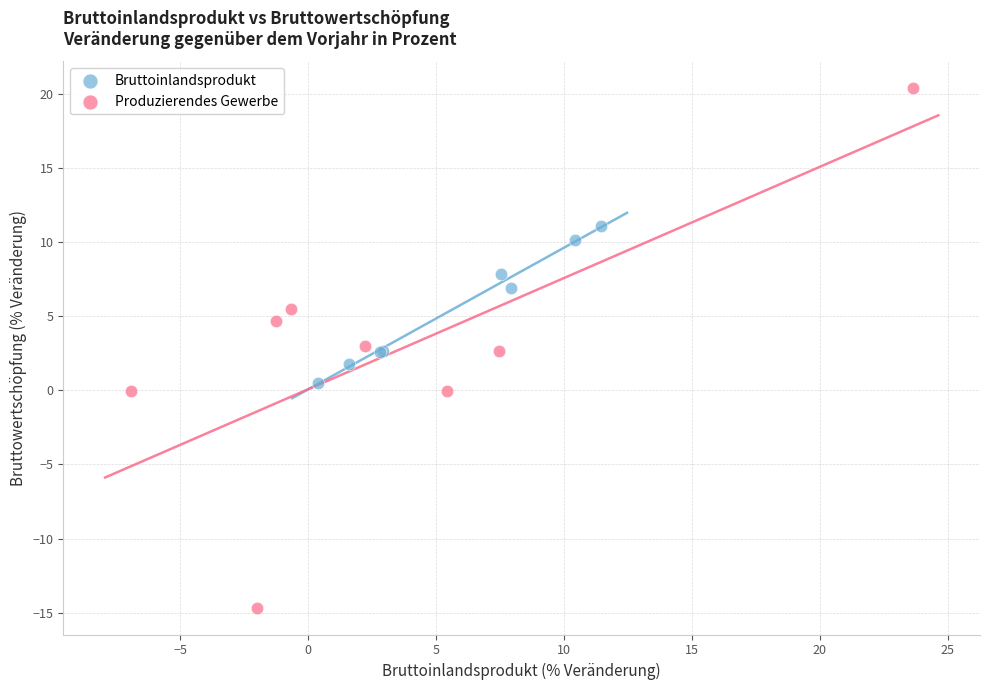

What are all the series names shown in the legend?

Bruttoinlandsprodukt, Produzierendes Gewerbe